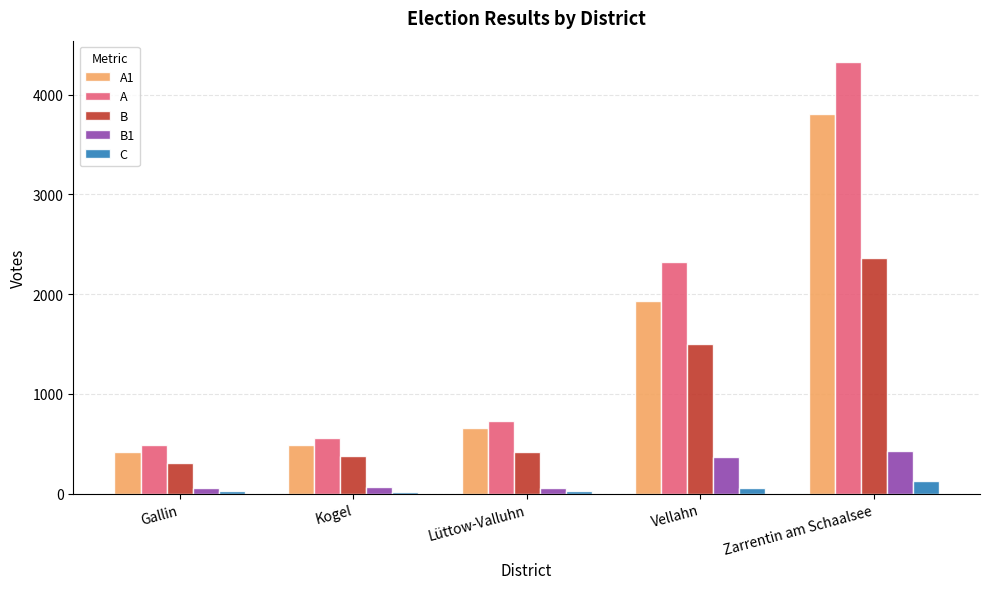

At which category does the chart reach its peak across all series?

Zarrentin am Schaalsee